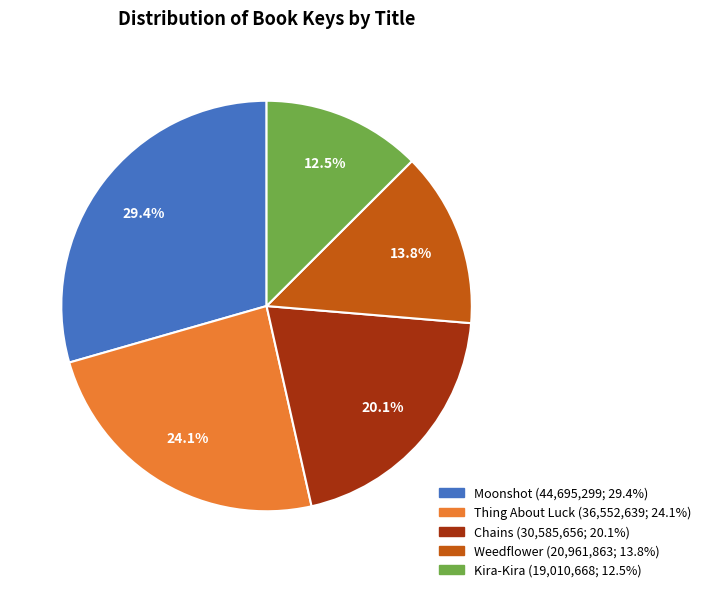

What percentage is NOT represented by Thing About Luck?

75.9%